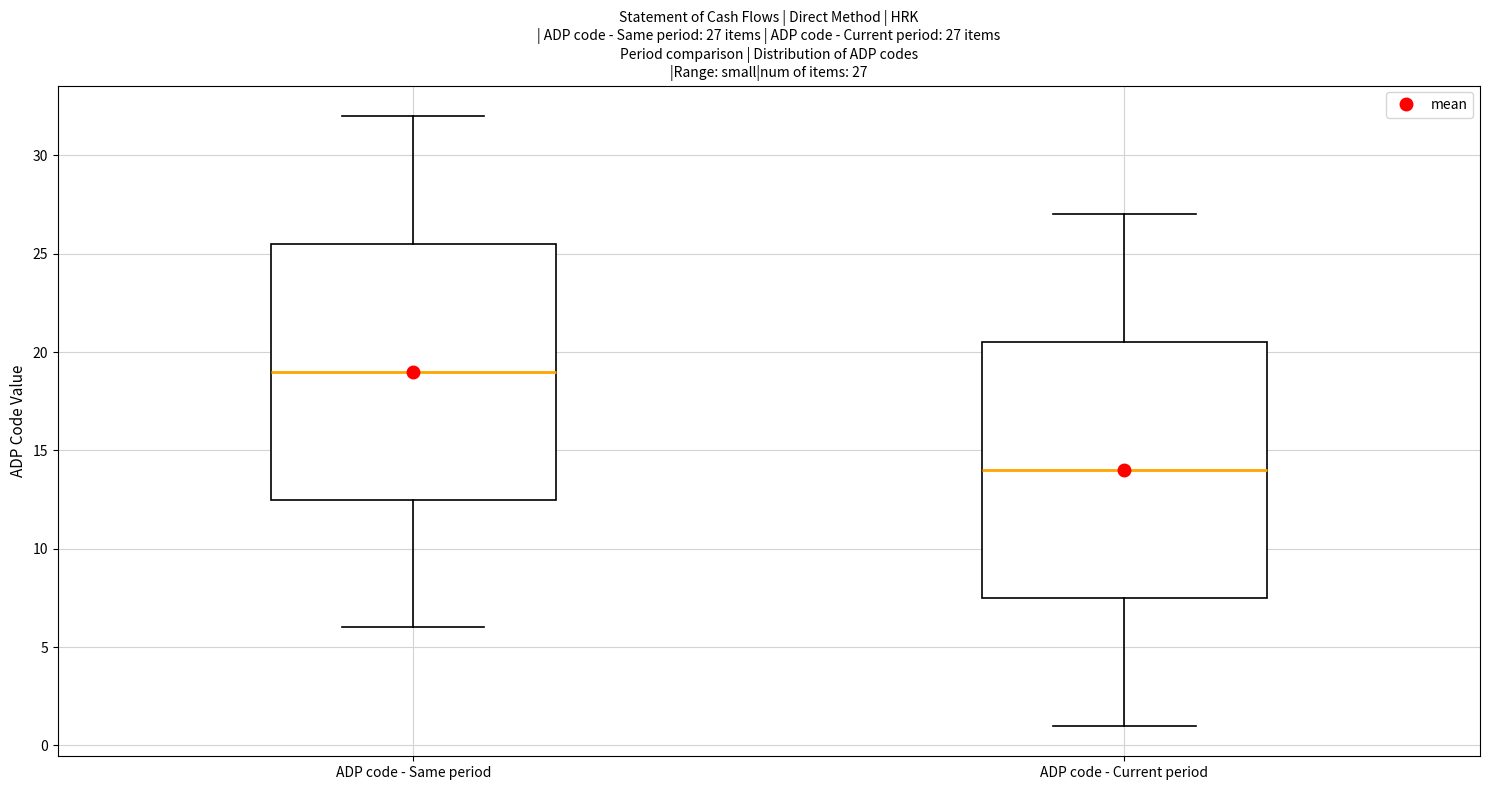

Which box has the highest median line?

ADP code - Same period